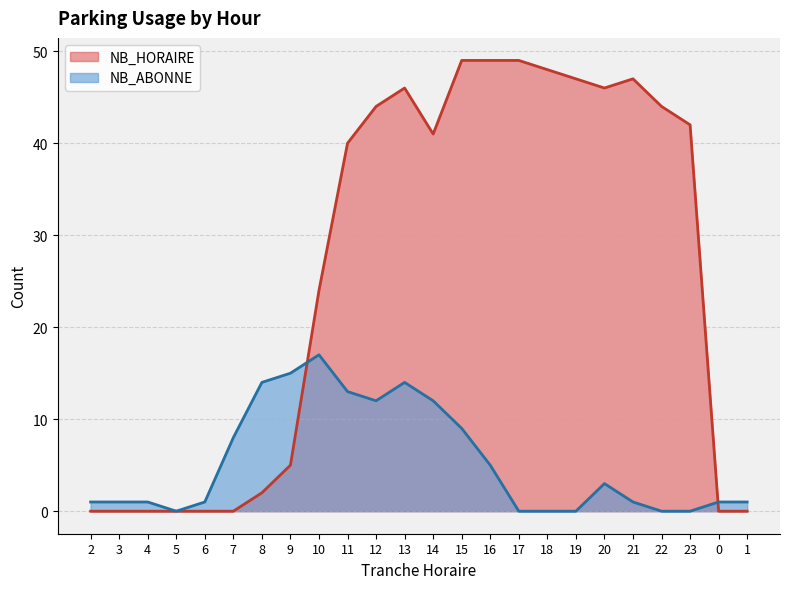

At which category does NB_HORAIRE reach its first local peak?

13